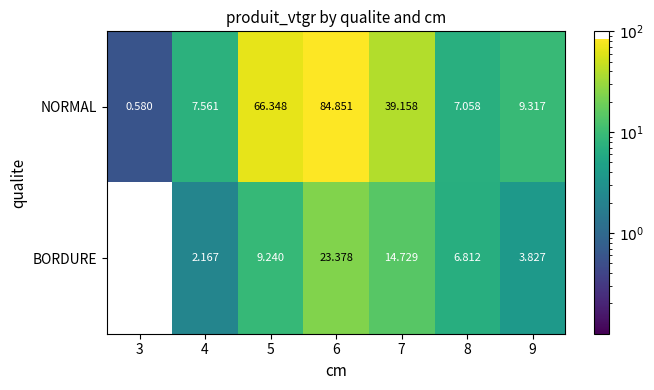

Is the value of NORMAL at 3 greater than the value of BORDURE at 5?

No